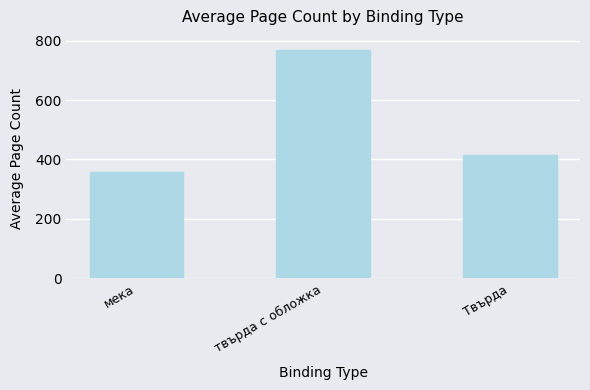

Are the bars grouped side by side (vs. stacked)?

No